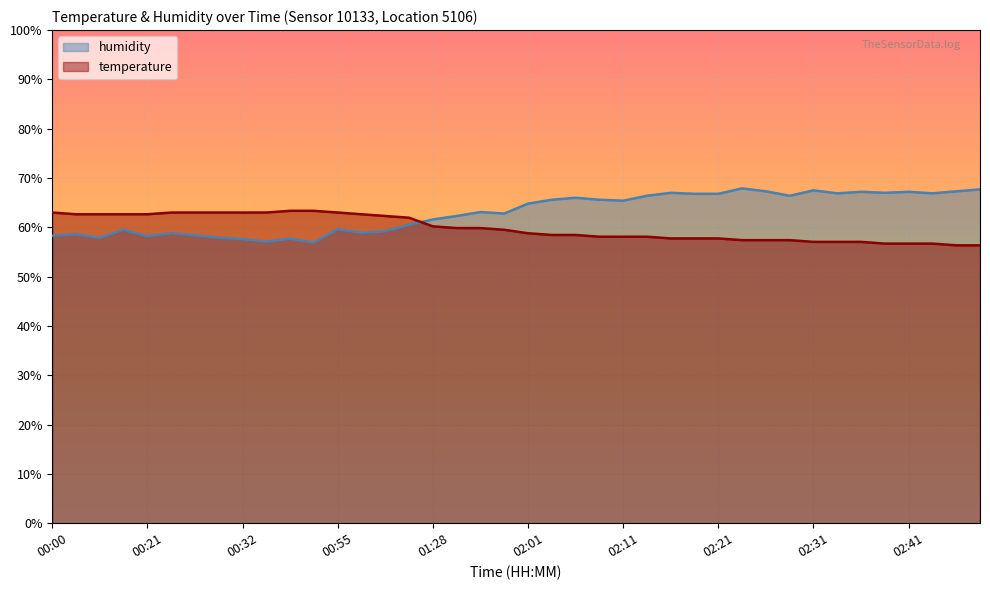

Which label corresponds to the largest value in the chart?

02:23